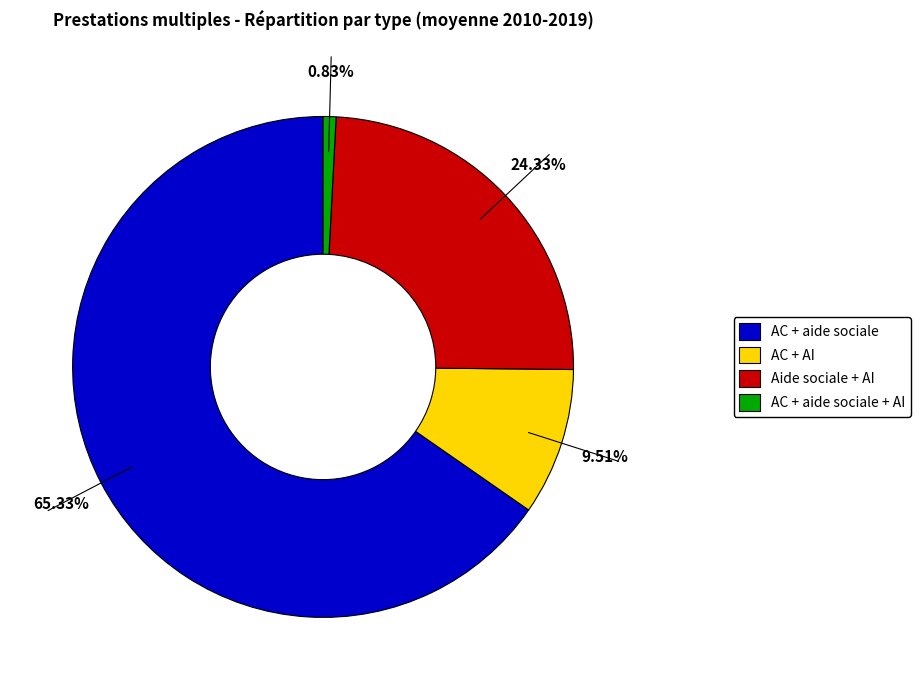

Is there a majority slice in this chart?

Yes